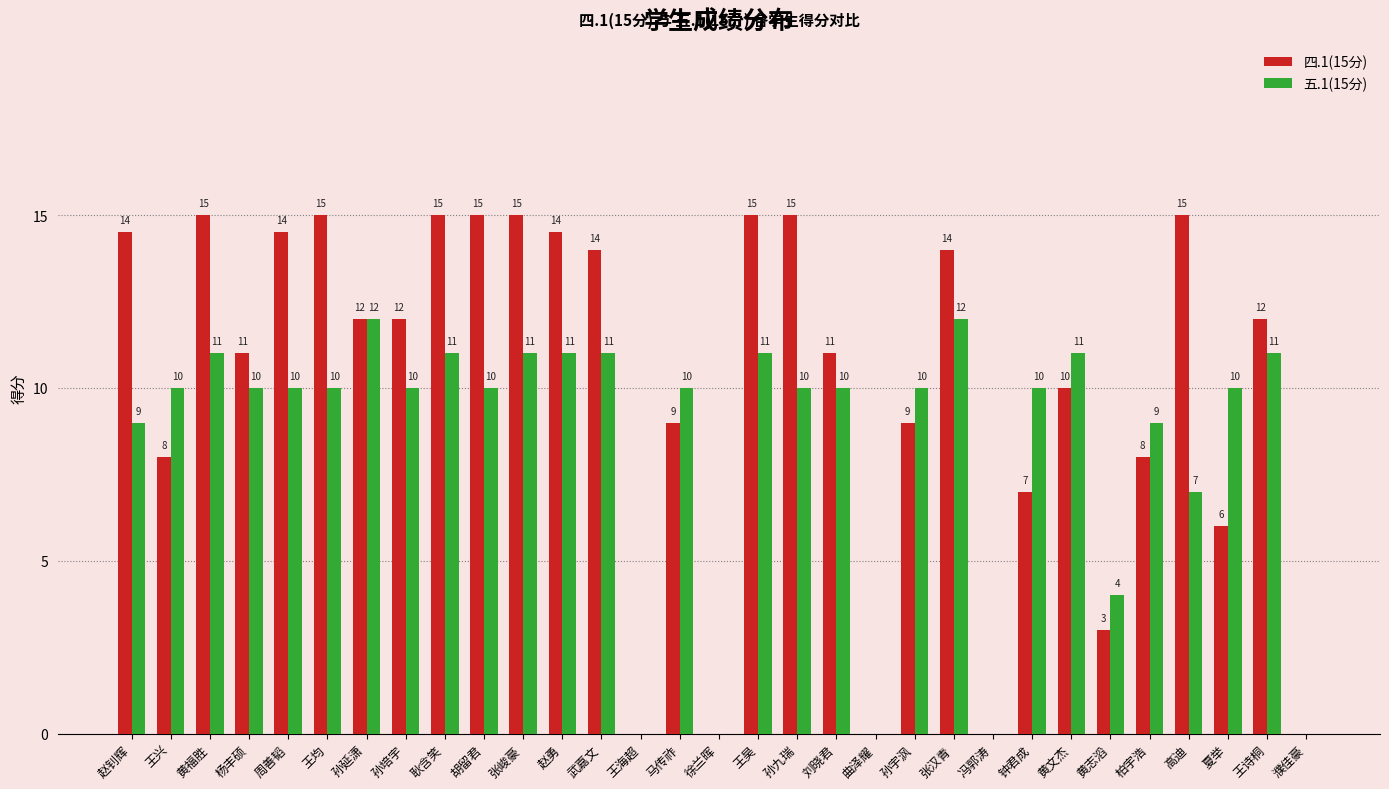

At which label does 四.1(15分) first exceed 12?

赵钊辉